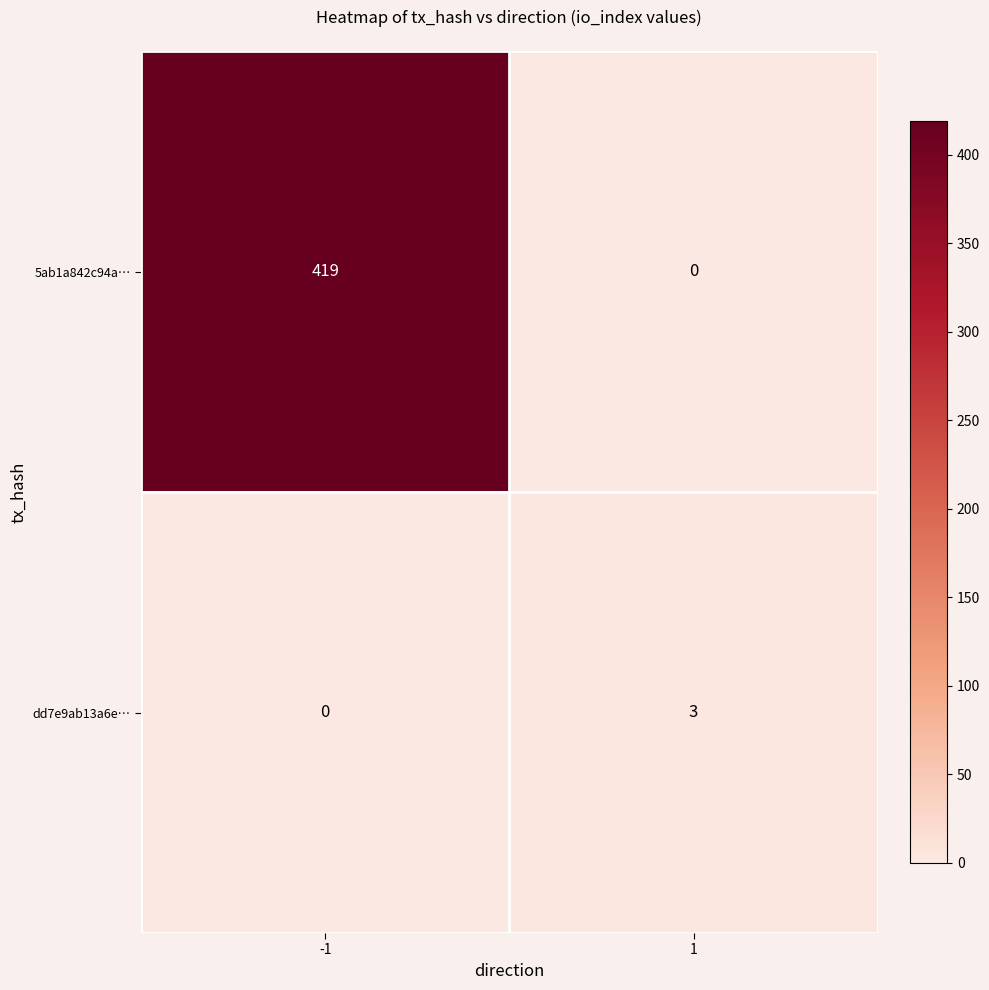

Is the value of 5ab1a842c94a… at -1 greater than the value of dd7e9ab13a6e… at 1?

Yes